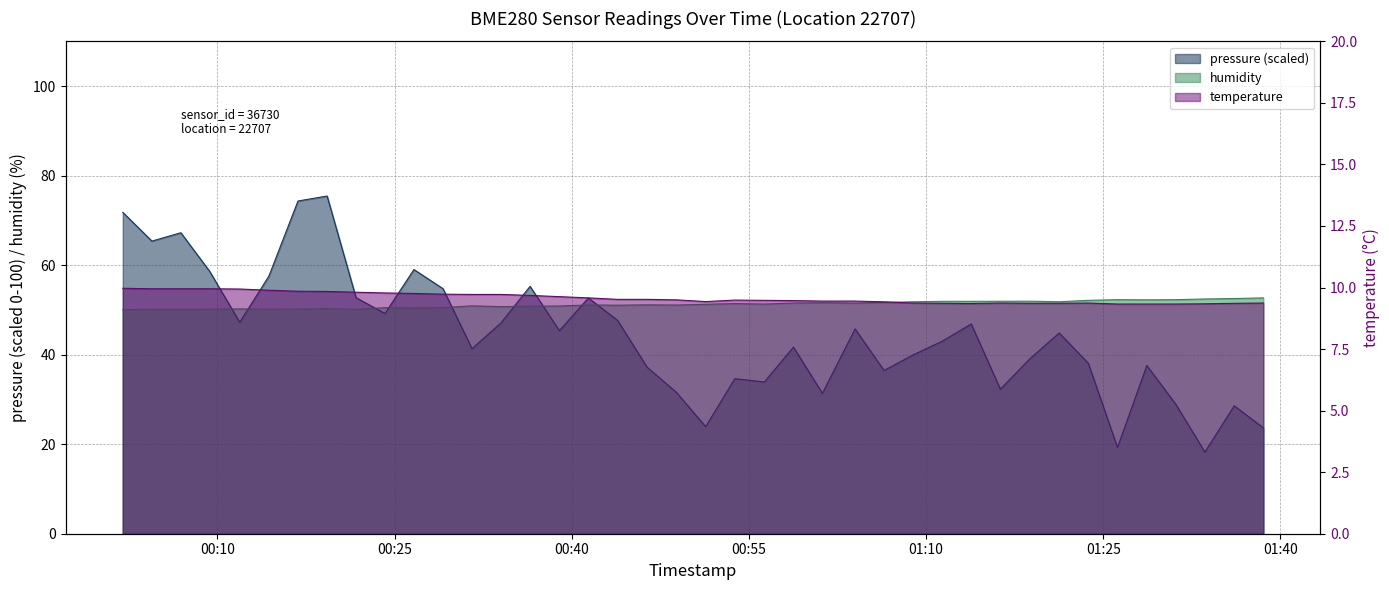

True or false: temperature has a value of 6.6 at 2022-07-18T01:01:13.

False